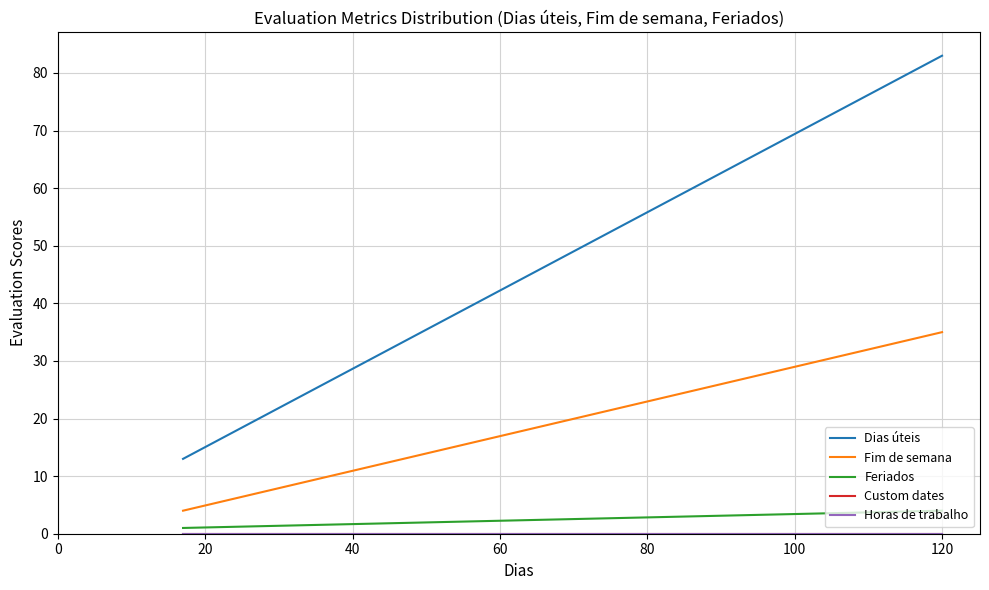

At how many categories does at least one series exceed 8?

2